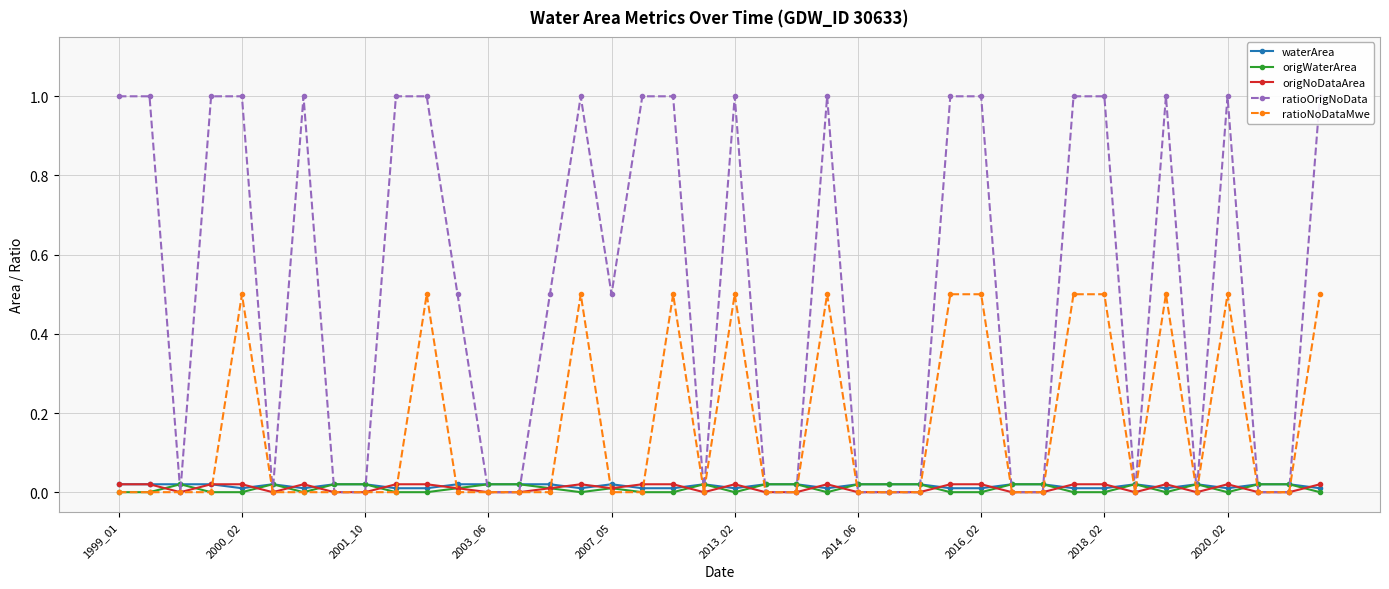

True or false: waterArea has more than 0 interior local peaks.

True